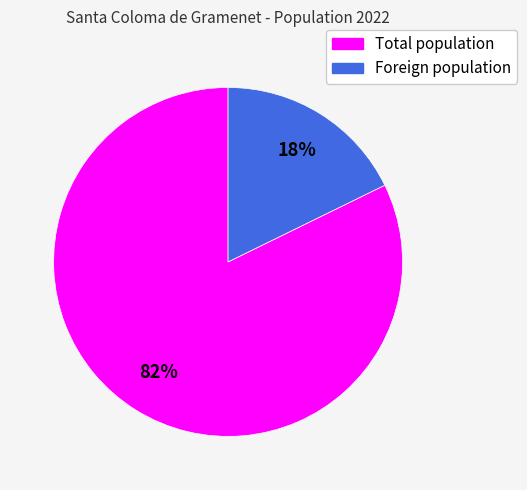

Combined, do Foreign population and Total population account for over 50%?

Yes